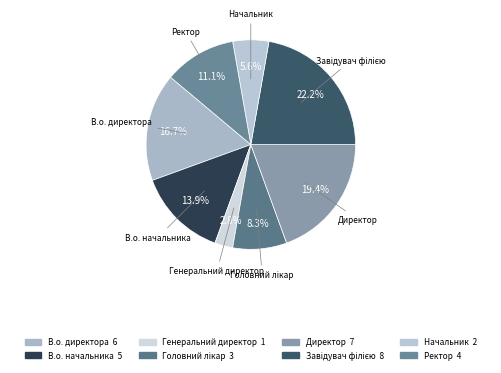

How much of the chart is everything except В.о. начальника?

86.1%